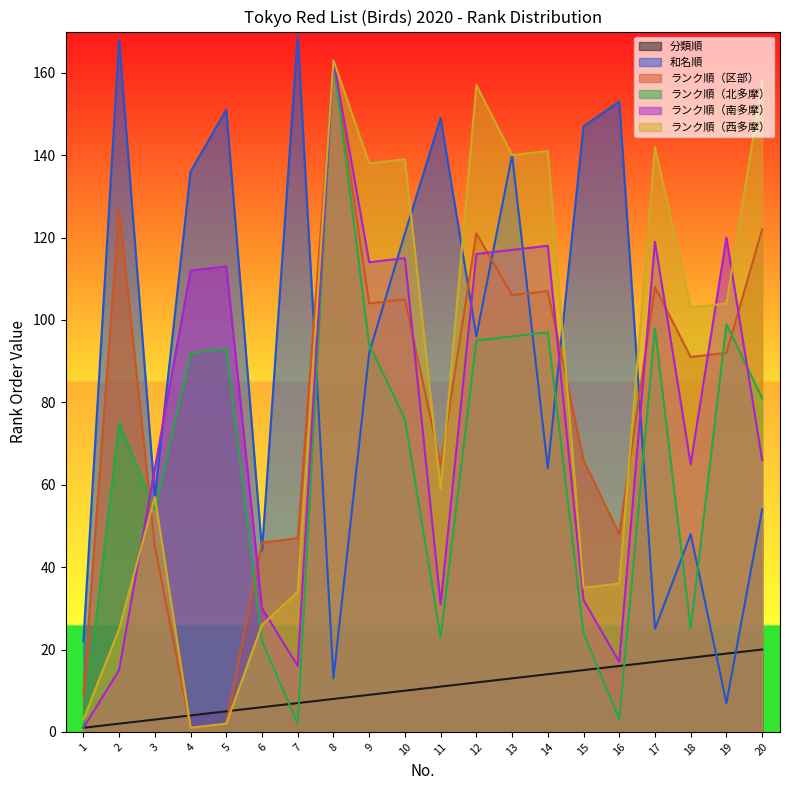

What is the value of the 和名順 point at the 20th from the left?

54